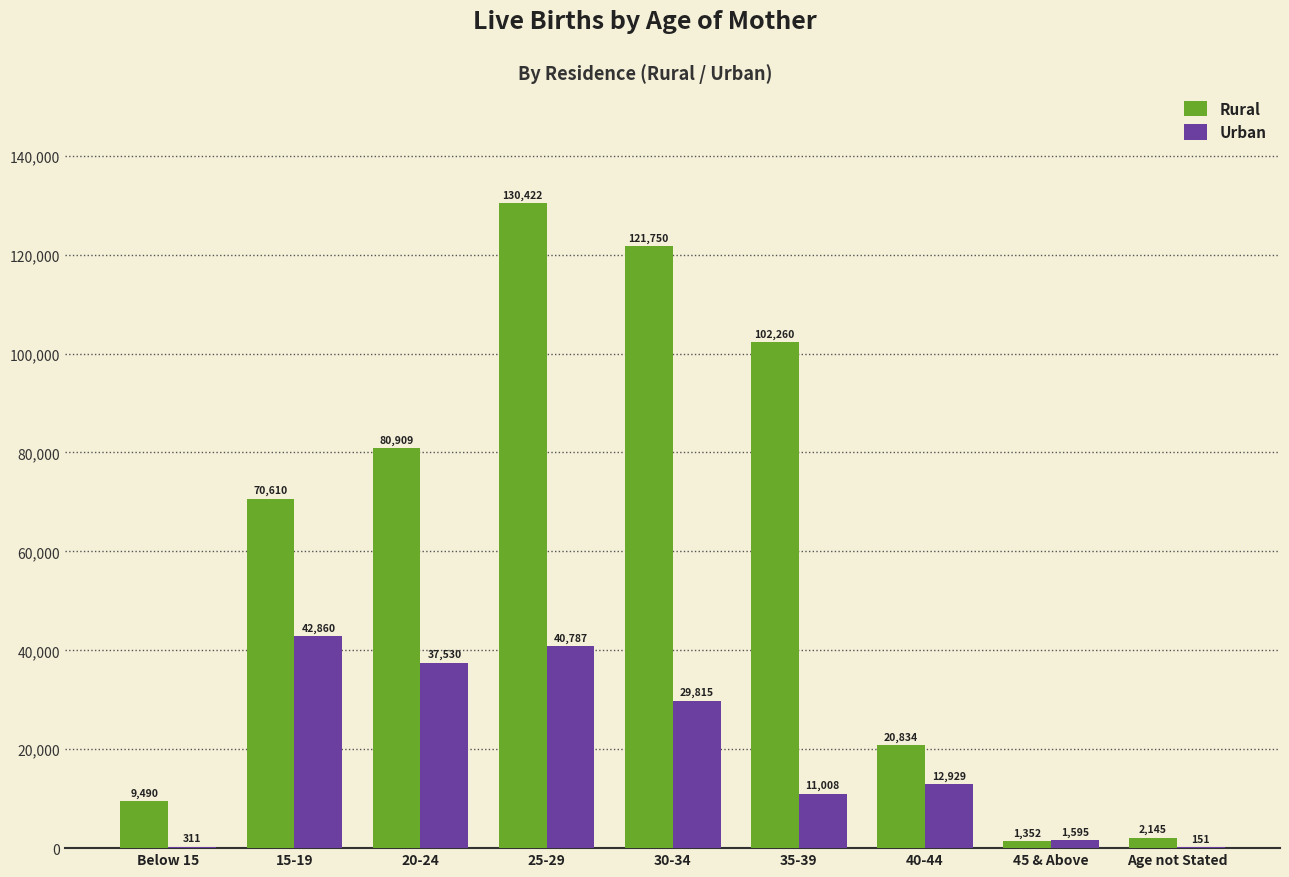

Reading left to right, transcribe all the data shown in this chart.

Rural: Below 15=9490	15-19=70610	20-24=80909	25-29=130422	30-34=121750	35-39=102260	40-44=20834	45 & Above=1352	Age not Stated=2145
Urban: Below 15=311	15-19=42860	20-24=37530	25-29=40787	30-34=29815	35-39=11008	40-44=12929	45 & Above=1595	Age not Stated=151